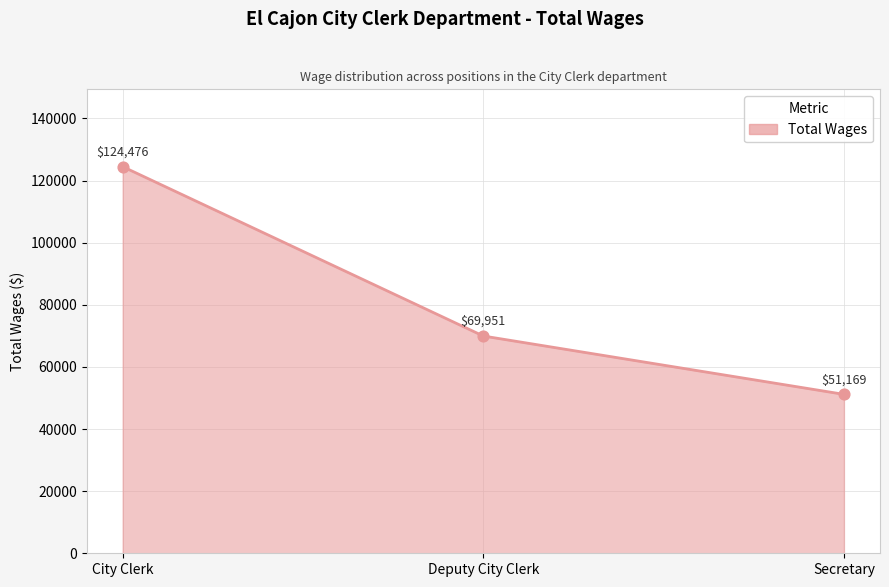

Which has a higher value, Deputy City Clerk or Secretary?

Deputy City Clerk